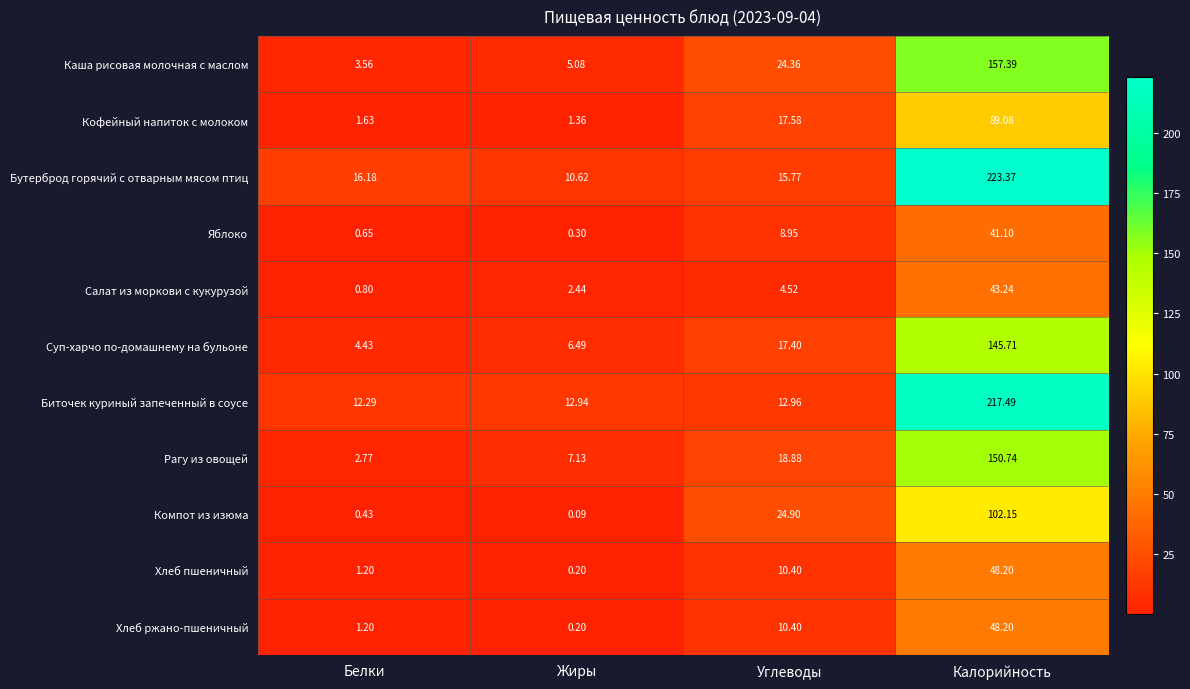

Between Углеводы and Калорийность, which series saw the biggest shift?

Бутерброд горячий с отварным мясом птиц